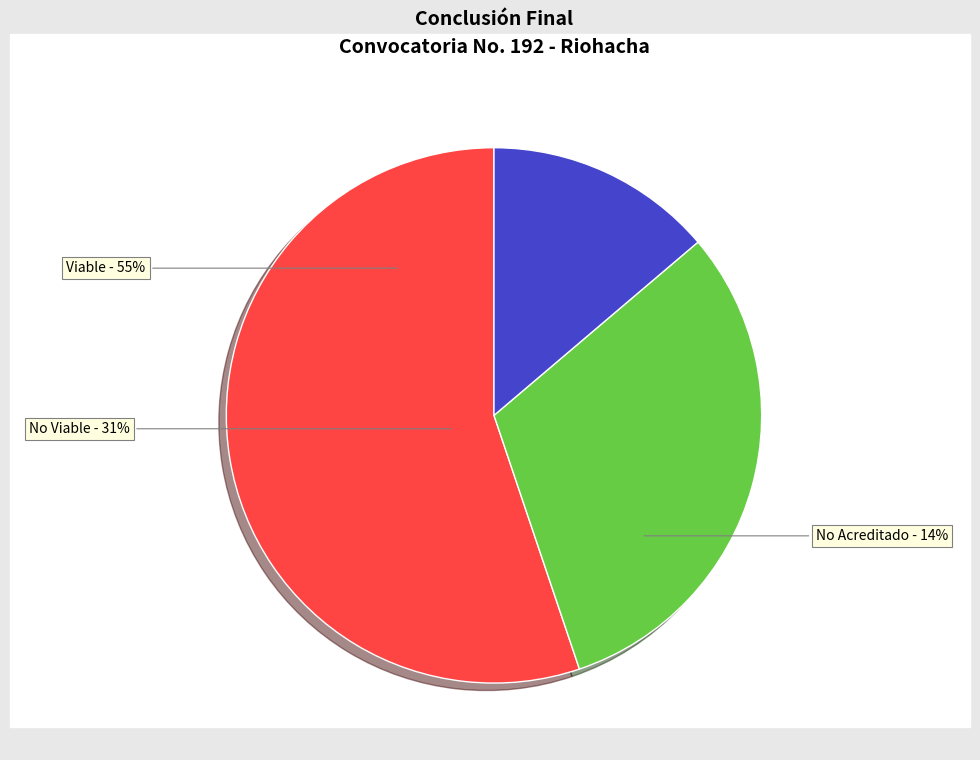

Between Viable and No Viable, which is larger?

Viable